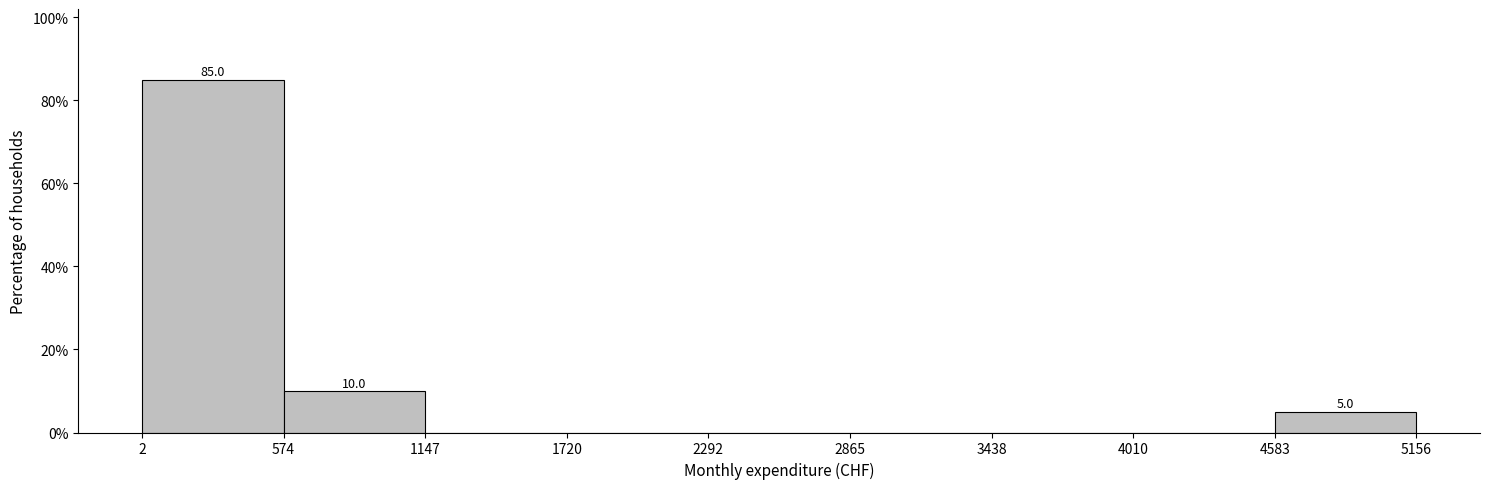

Over which range of the x-axis is the bar tallest?

2 to 574